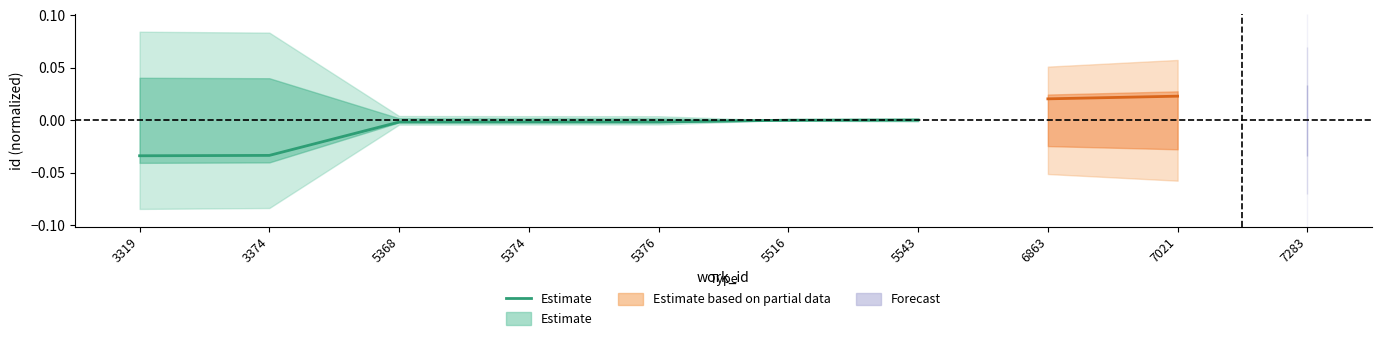

True or false: the data shows 0.0 at 5516.

True